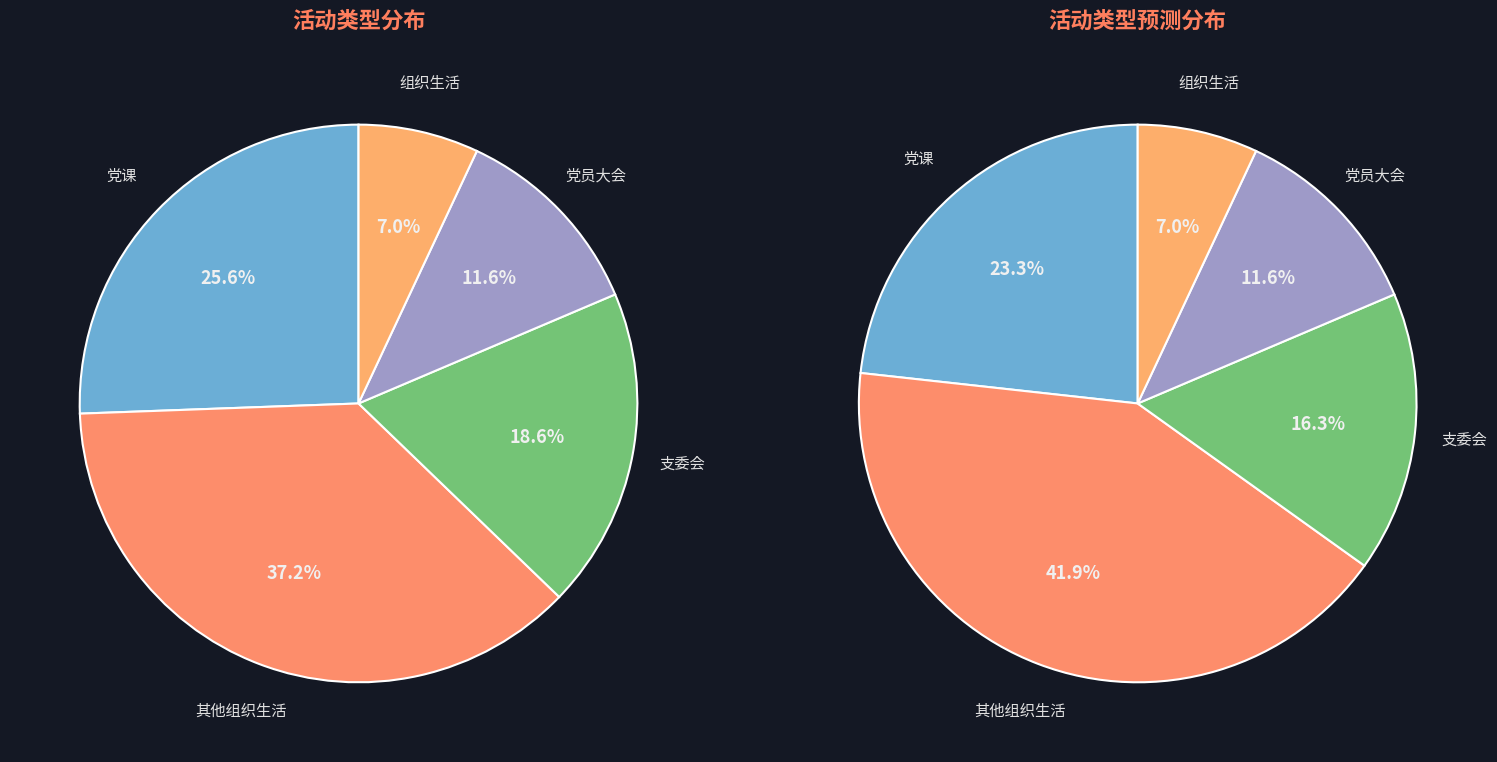

Does 其他组织生活 represent more than half of the total?

No